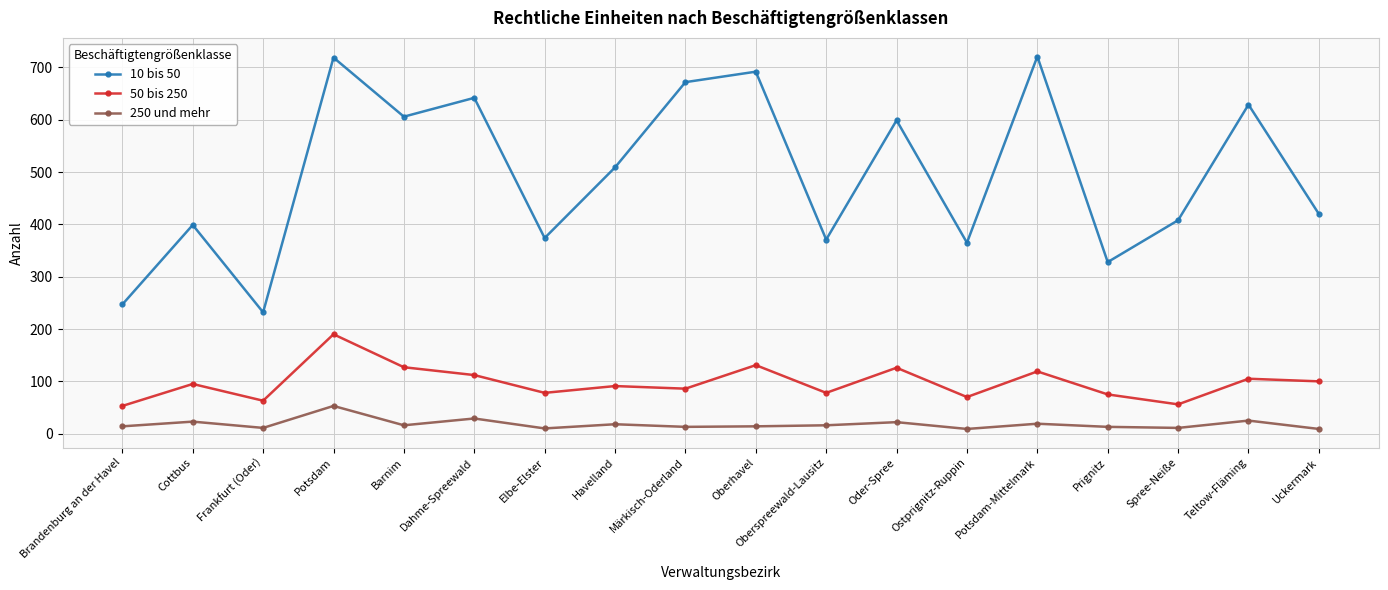

List the series in order of their peak value, lowest first.

250 und mehr, 50 bis 250, 10 bis 50